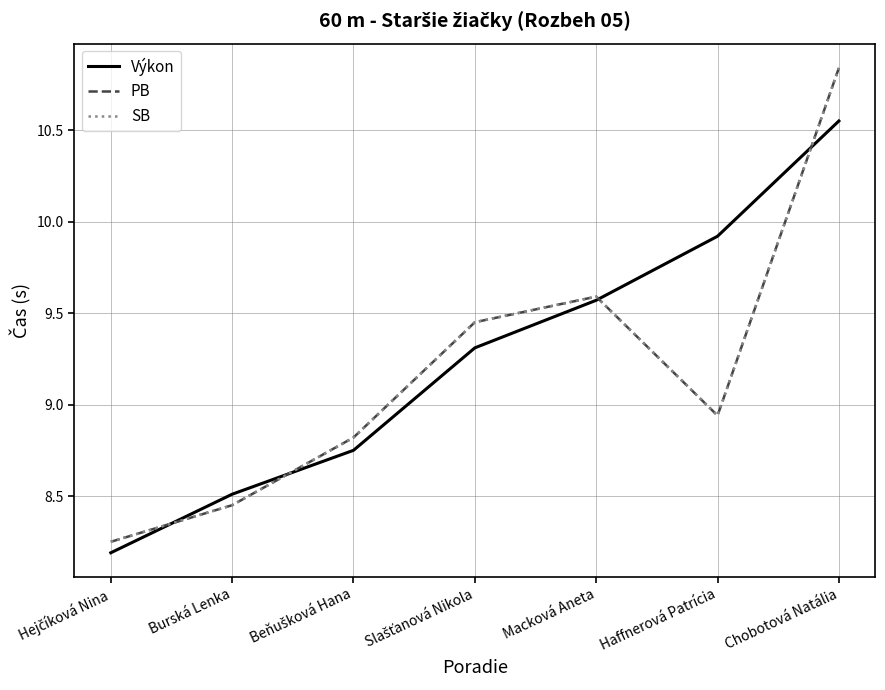

Rank the categories by PB value from highest to lowest.

Chobotová Natália, Macková Aneta, Slašťanová Nikola, Haffnerová Patrícia, Beňušková Hana, Burská Lenka, Hejčíková Nina